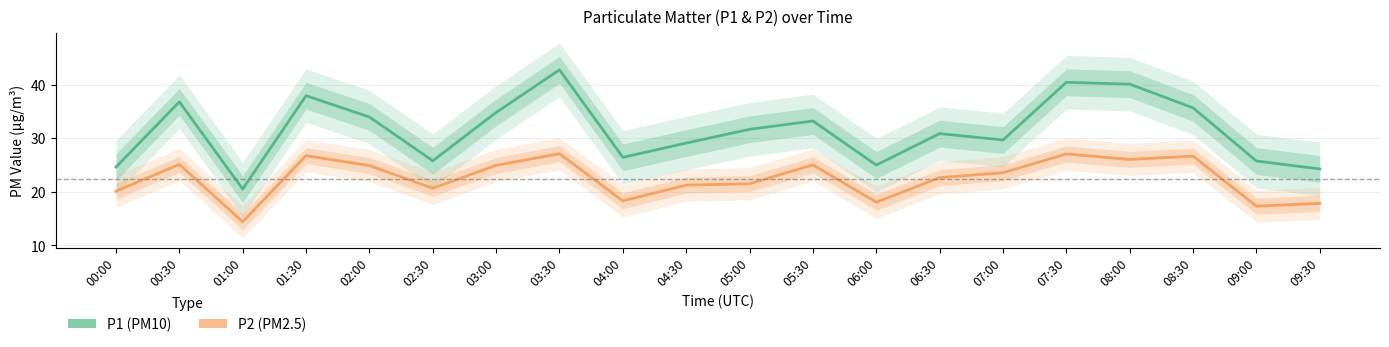

At which label does P1 first exceed 31?

00:30